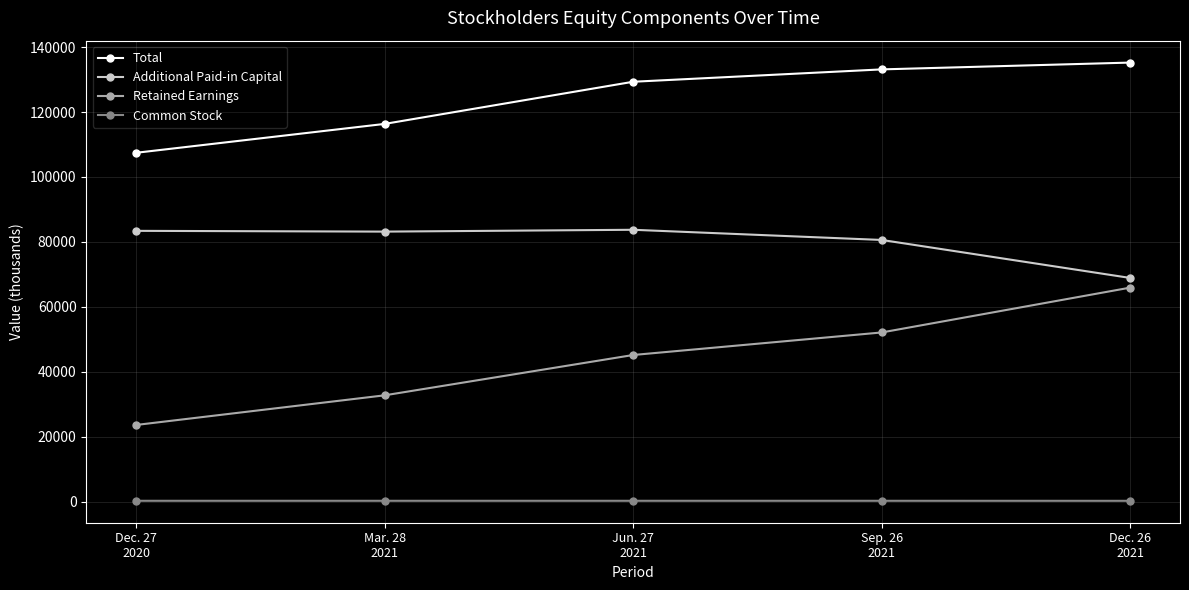

At which label is Retained Earnings closest to 44814?

Jun. 27
2021